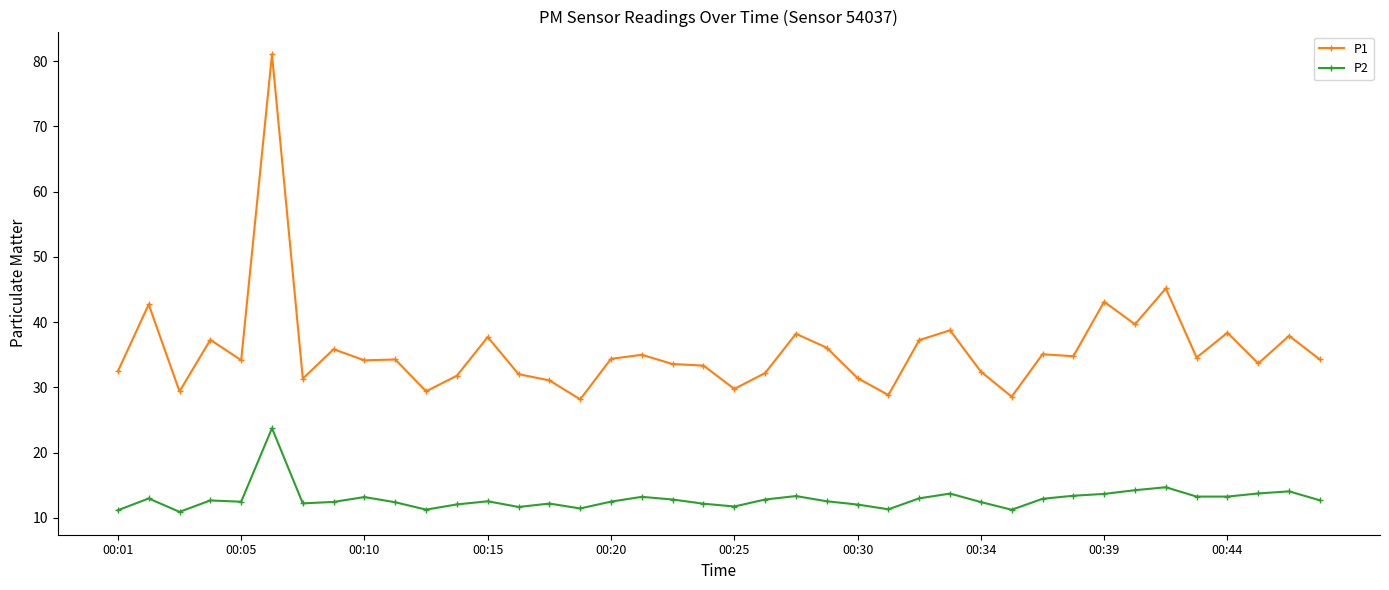

Which series has the largest total across all categories?

P1